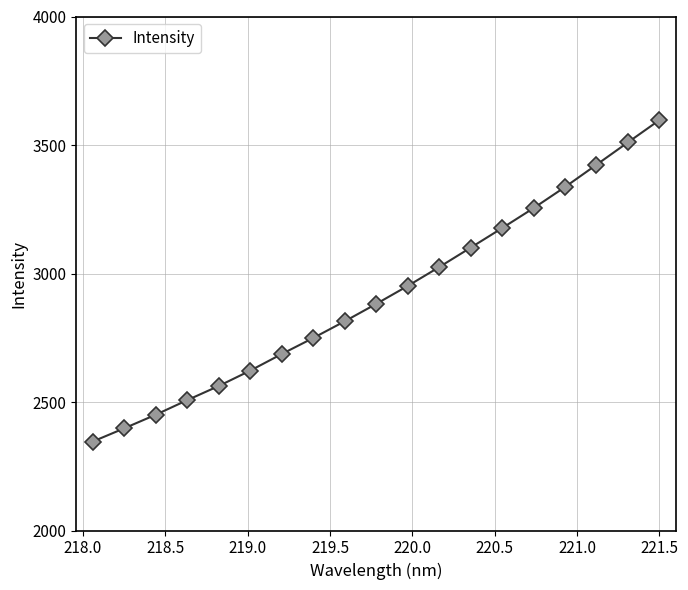

What is the difference between the maximum and minimum values?

1250.5